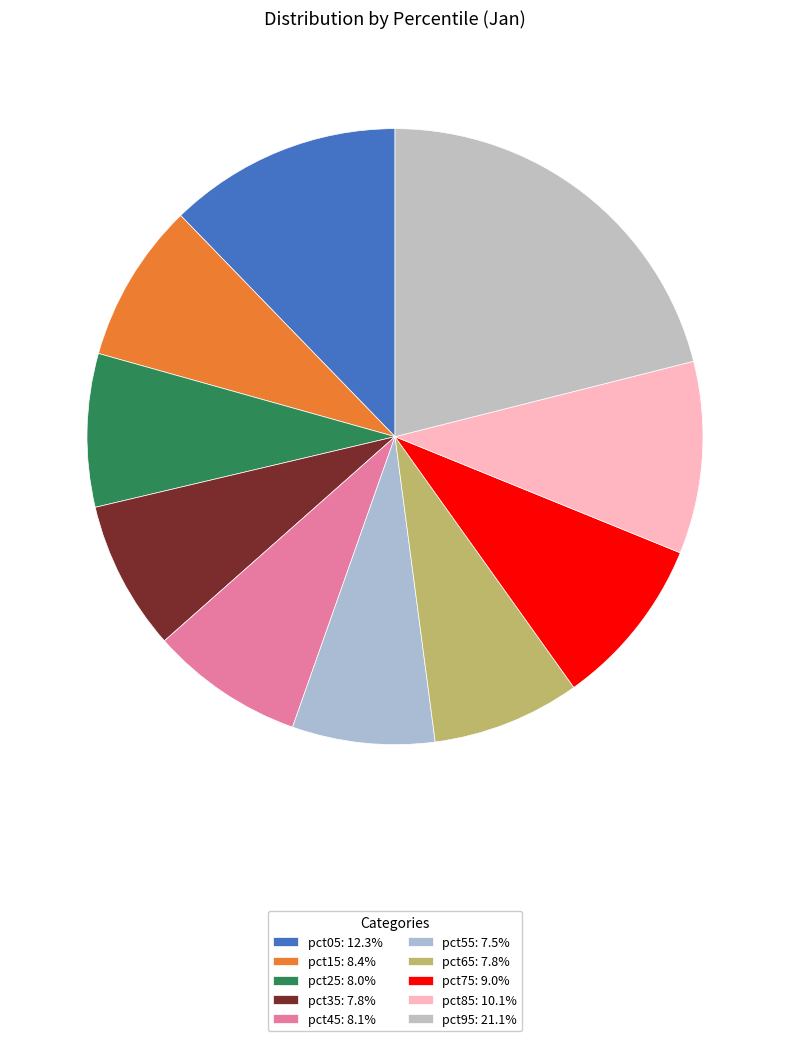

Which slice is the smallest?

pct55